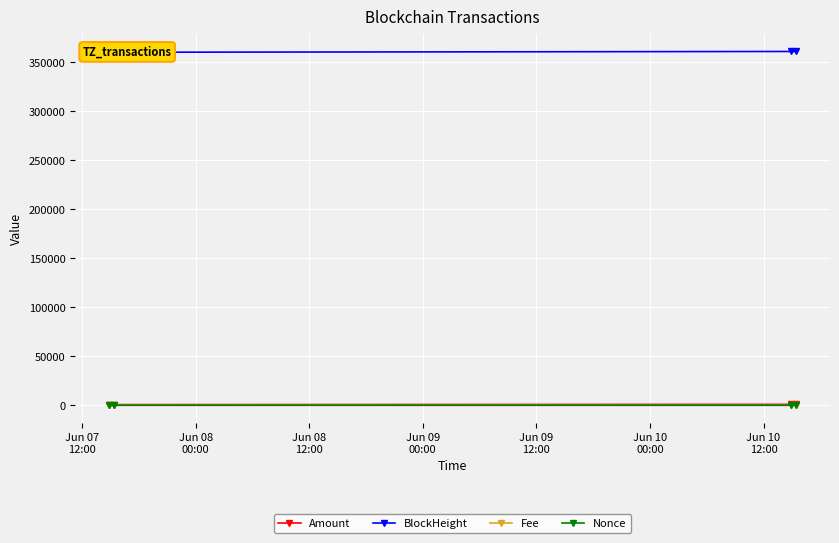

Which series has the largest total across all categories?

BlockHeight